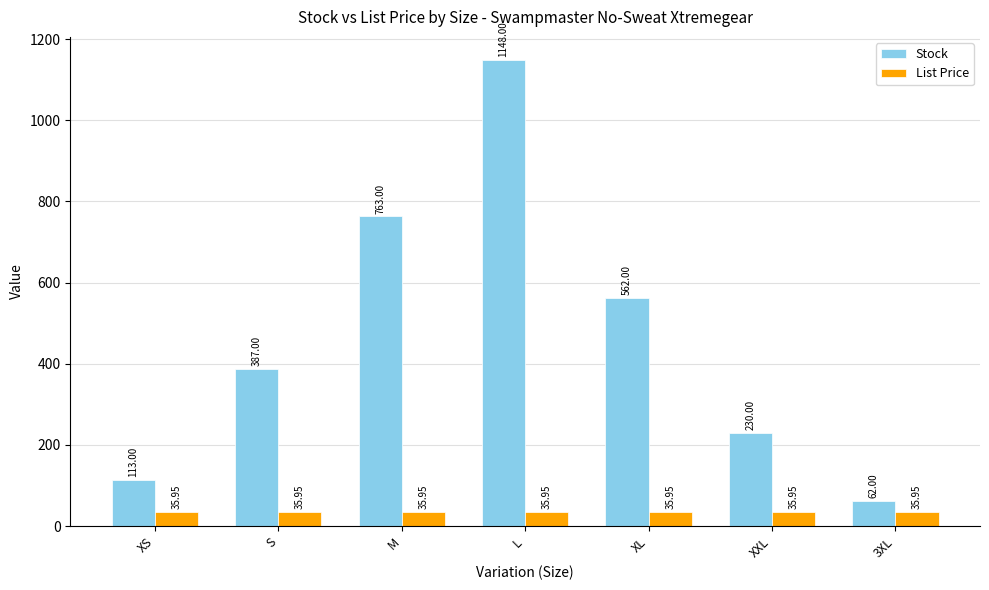

Reading left to right, transcribe all the data shown in this chart.

Stock: 113.0	387.0	763.0	1148.0	562.0	230.0	62.0
List Price: 36.0	36.0	36.0	36.0	36.0	36.0	36.0